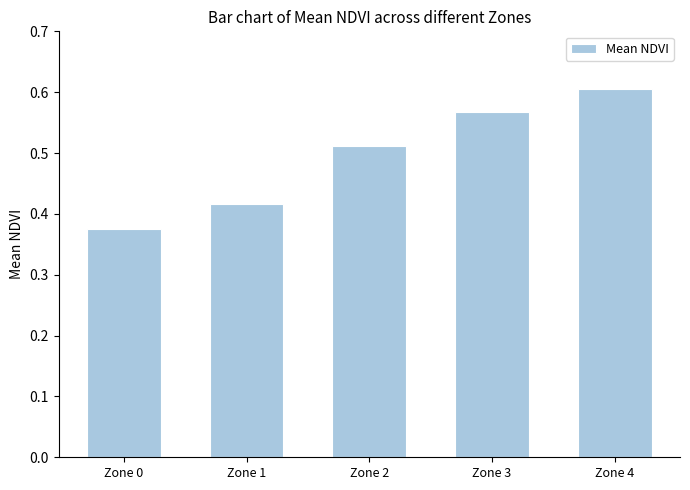

Which has a higher value, Zone 0 or Zone 2?

Zone 2